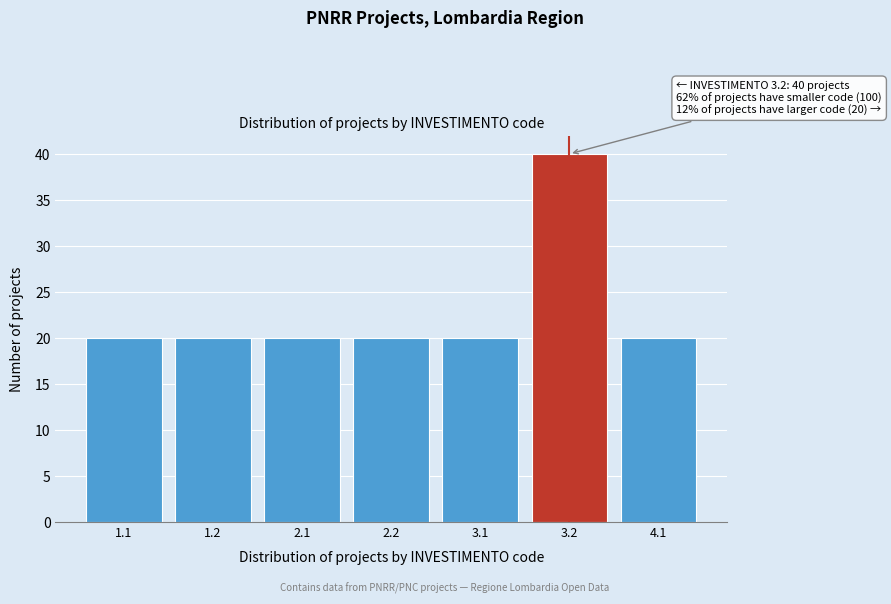

Reading left to right, extract all data points from this chart.

1.1=20	1.2=20	2.1=20	2.2=20	3.1=20	3.2=40	4.1=20